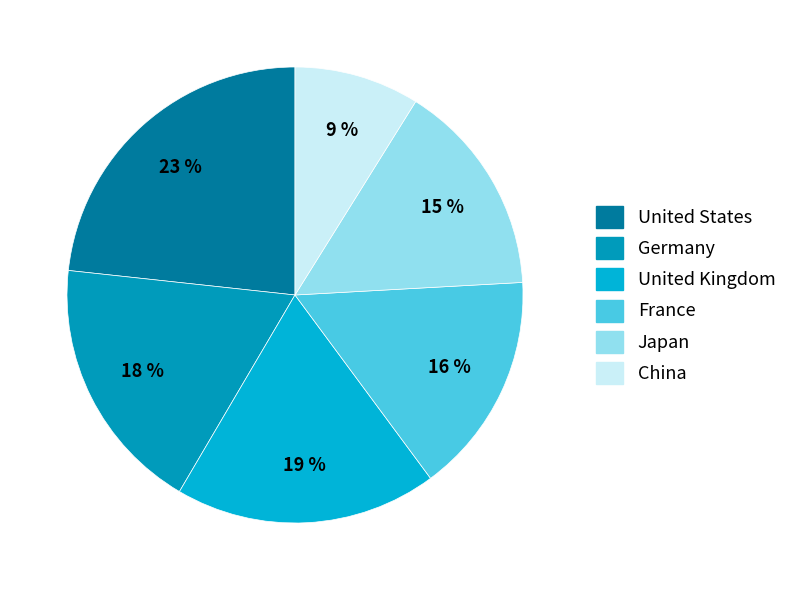

Count the number of slices in the pie.

6